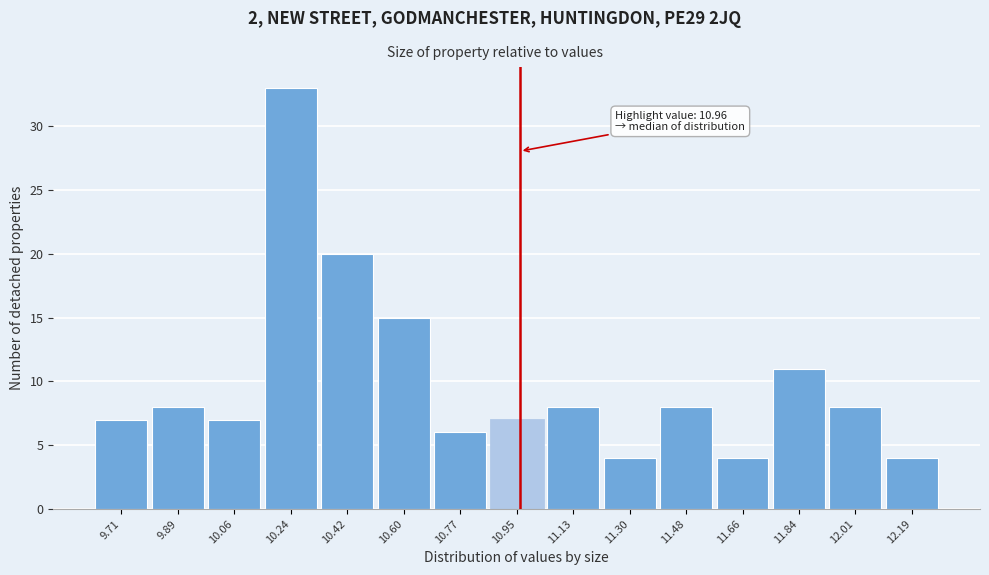

Over which range of the x-axis is the bar tallest?

10.16 to 10.32